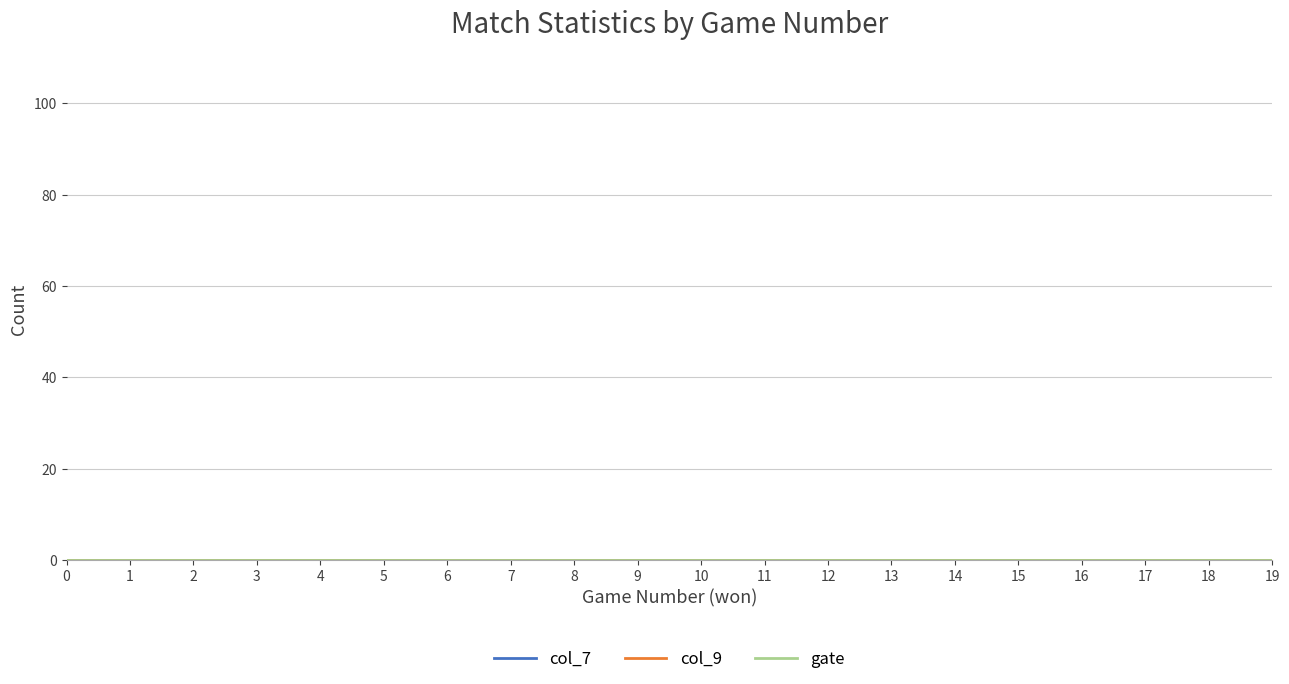

Reading left to right, transcribe all the data shown in this chart.

won: 0=0	1=1	2=2	3=3	4=4	5=5	6=6	7=7	8=8	9=9	10=10	11=11	12=12	13=13	14=14	15=15	16=16	17=17	18=18	19=19
col_7: 0=0	1=0	2=0	3=0	4=0	5=0	6=0	7=0	8=0	9=0	10=0	11=0	12=0	13=0	14=0	15=0	16=0	17=0	18=0	19=0
col_9: 0=0	1=0	2=0	3=0	4=0	5=0	6=0	7=0	8=0	9=0	10=0	11=0	12=0	13=0	14=0	15=0	16=0	17=0	18=0	19=0
gate: 0=0	1=0	2=0	3=0	4=0	5=0	6=0	7=0	8=0	9=0	10=0	11=0	12=0	13=0	14=0	15=0	16=0	17=0	18=0	19=0